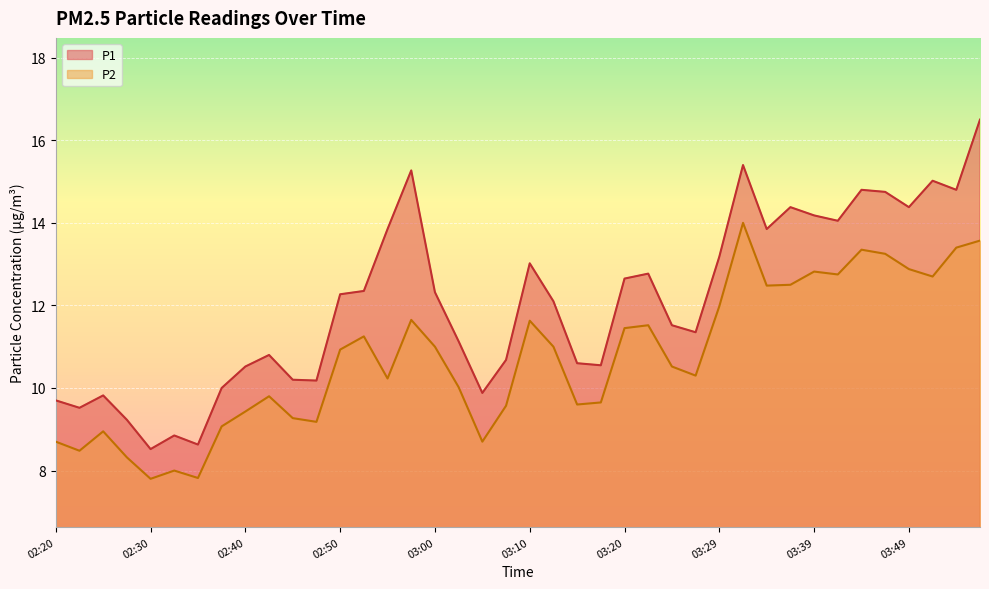

True or false: P2 and P1 intersect in this chart.

False